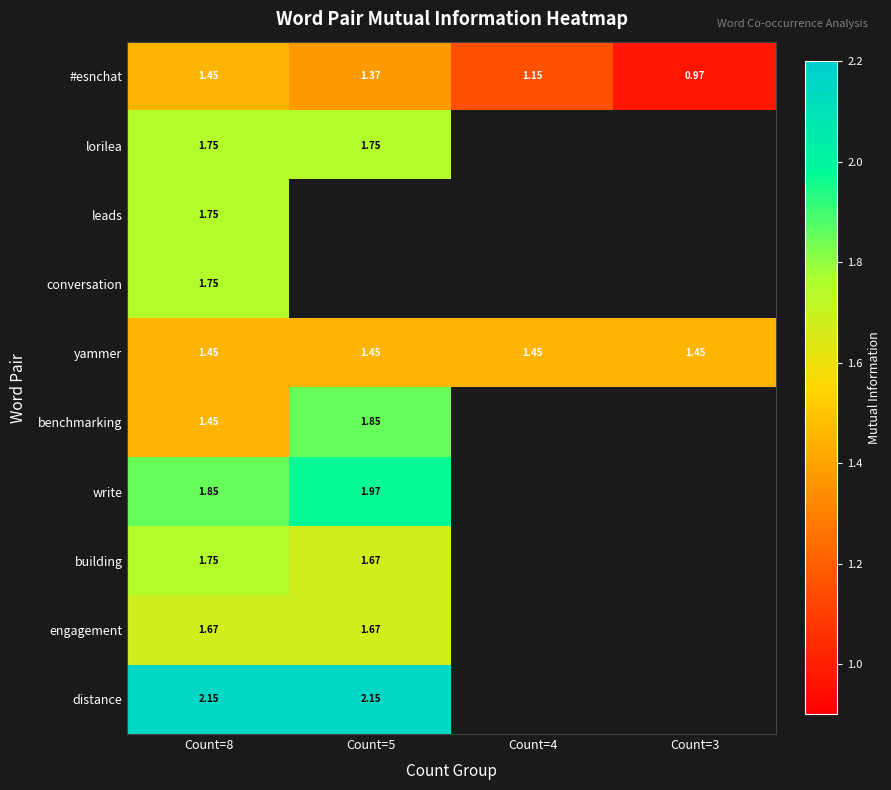

Is the value of yammer at Count=3 greater than the value of engagement at Count=8?

No